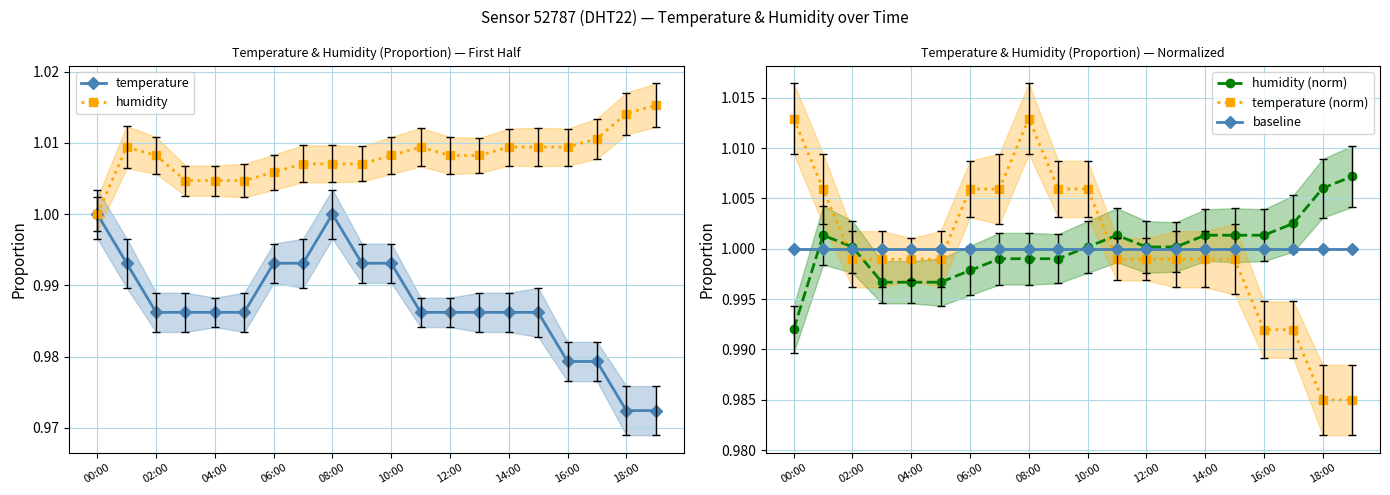

True or false: temperature (norm) and humidity cross at least once.

True